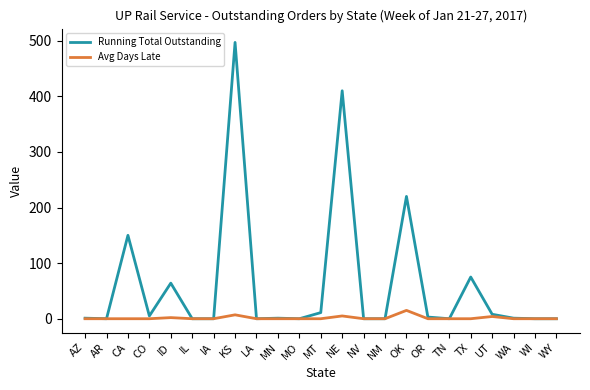

True or false: Running Total Outstanding has a value of 0 at IL.

True